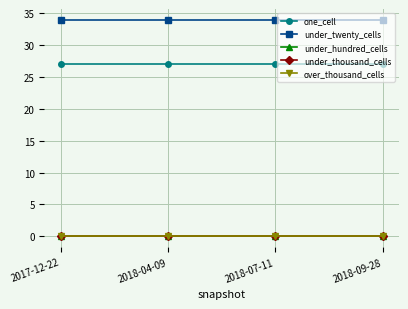

What is the label of the 2nd point from the right?

2018-07-11